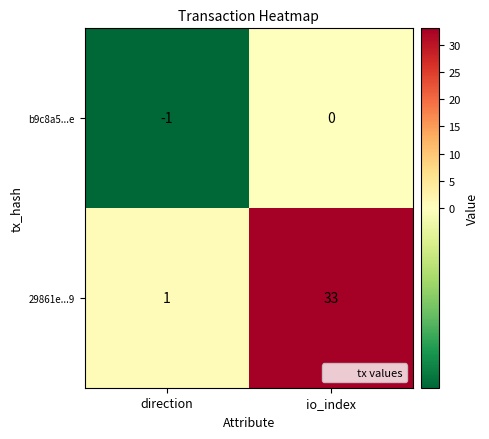

What is the maximum value shown in the chart?

33